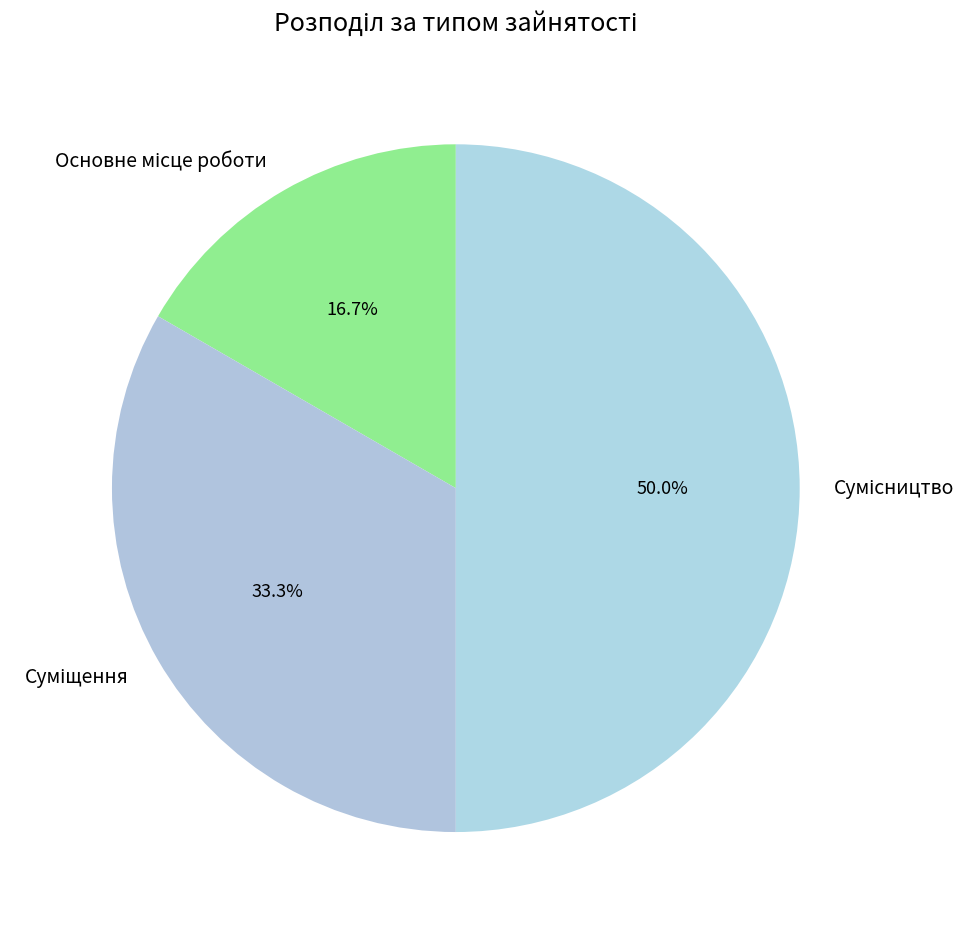

How many segments does this pie chart have?

3